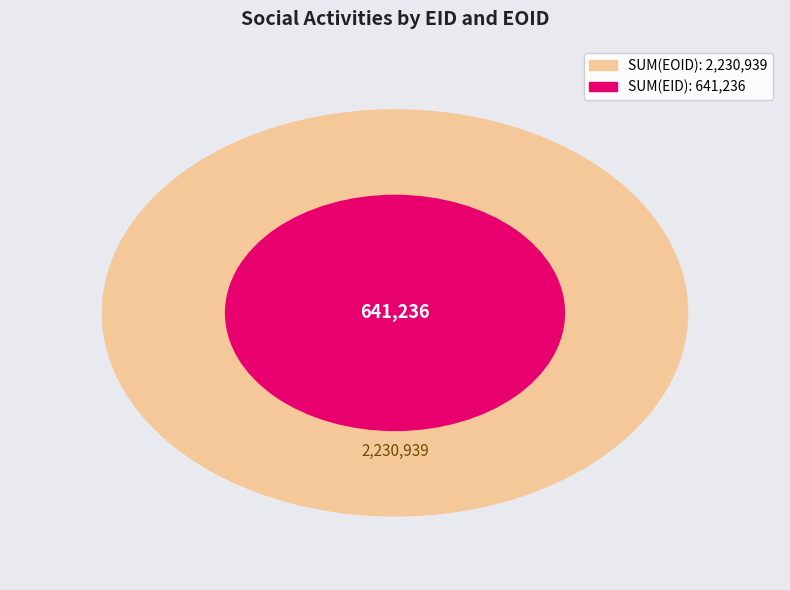

Is there any slice that represents more than half of the pie?

Yes